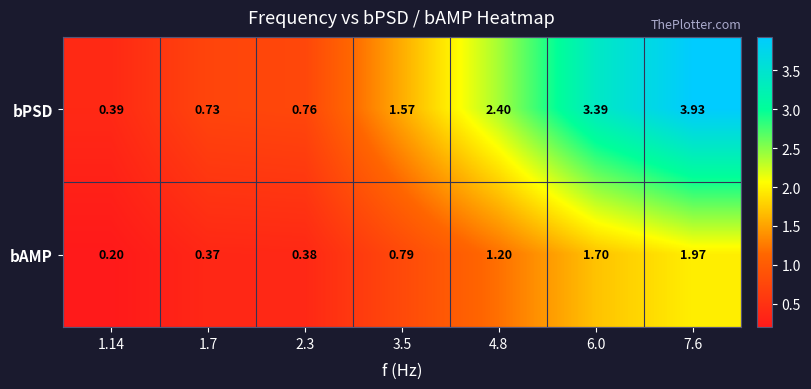

Is the value of bPSD at 4.8 greater than the value of bAMP at 1.7?

Yes